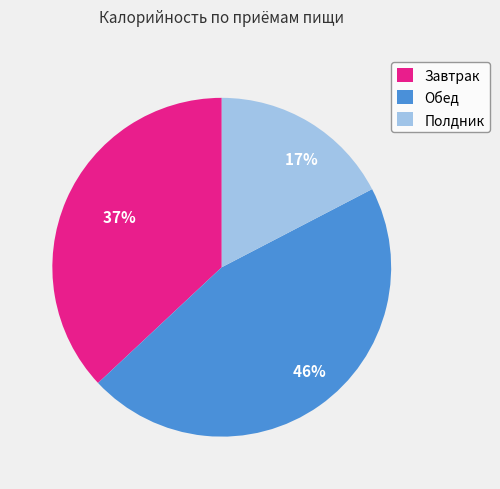

Which category has the smallest portion of the pie?

Полдник